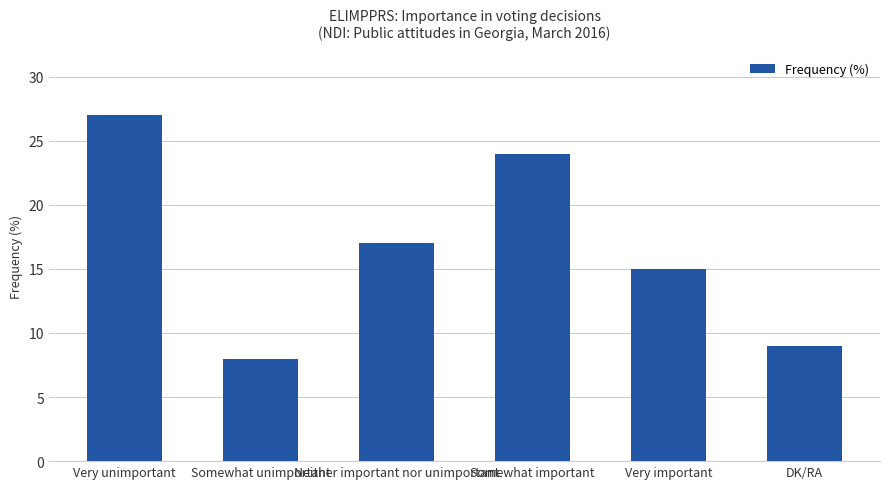

Reading left to right, what are all the values shown in this chart?

27	8	17	24	15	9